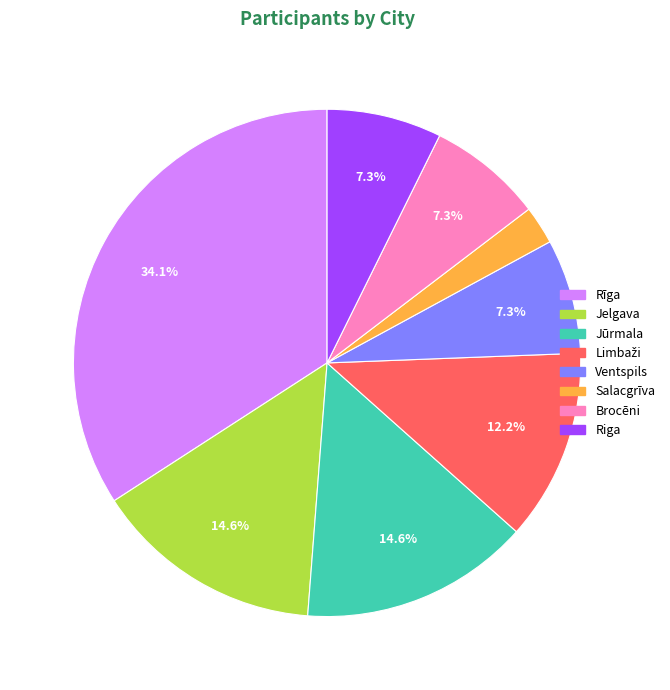

To the nearest percent, what portion does Ventspils represent?

7%